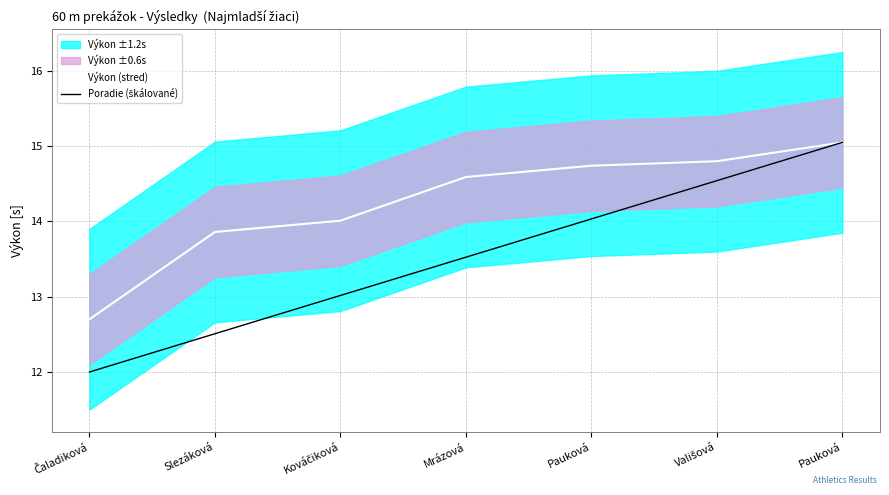

Which category has the highest value across all series?

Pauková